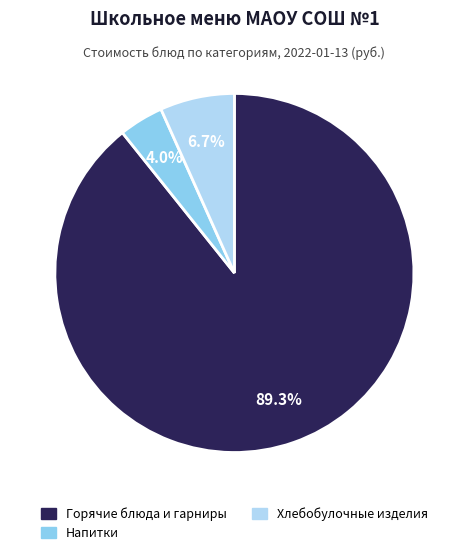

Is there any slice that represents more than half of the pie?

Yes